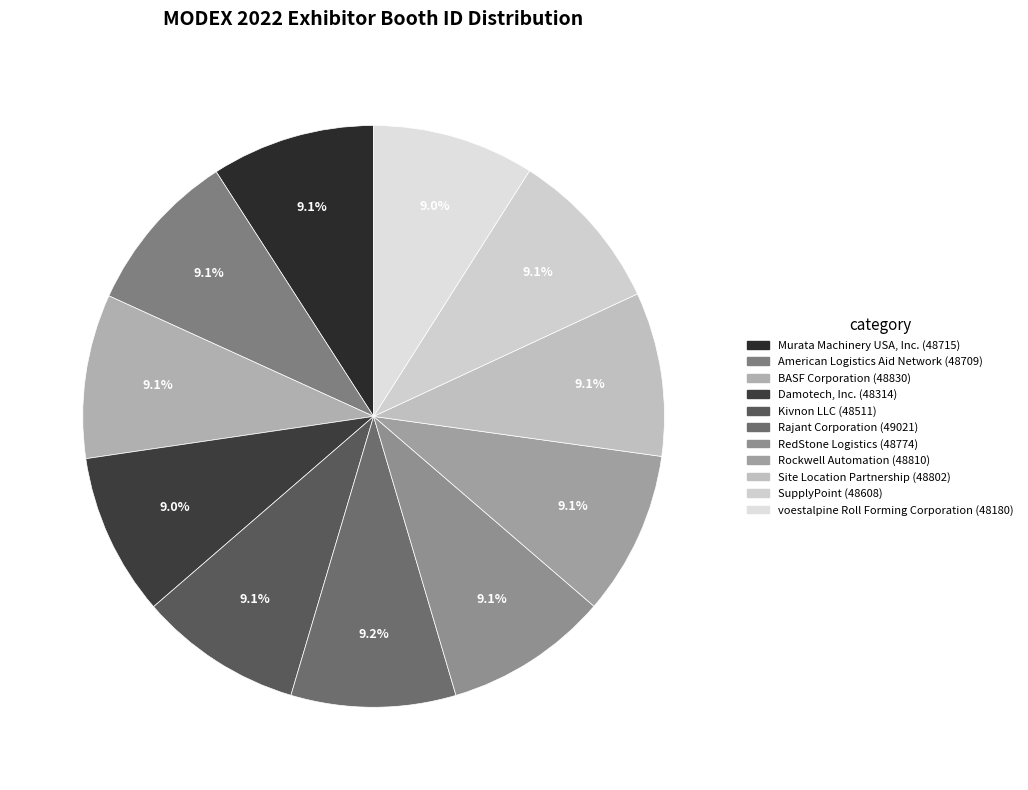

What portion of the pie excludes American Logistics Aid Network?

90.9%